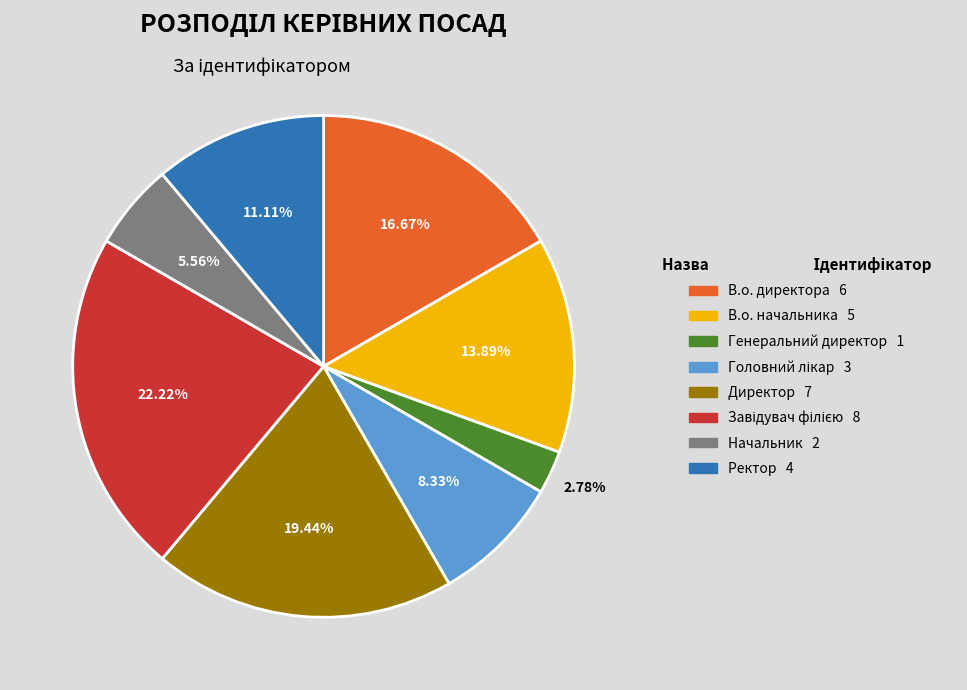

Which category has the smallest portion of the pie?

Генеральний директор